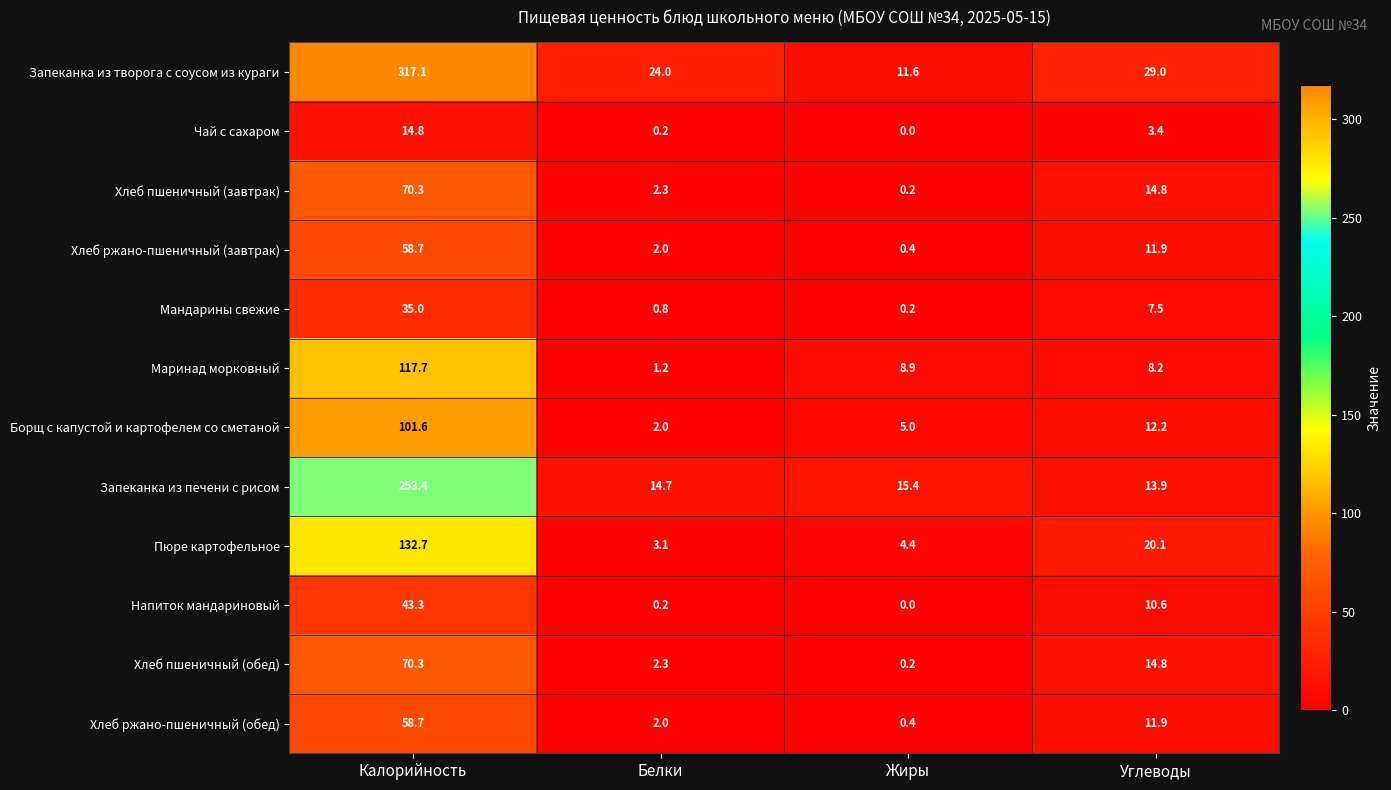

What is the maximum value for Хлеб пшеничный (обед)?

70.3